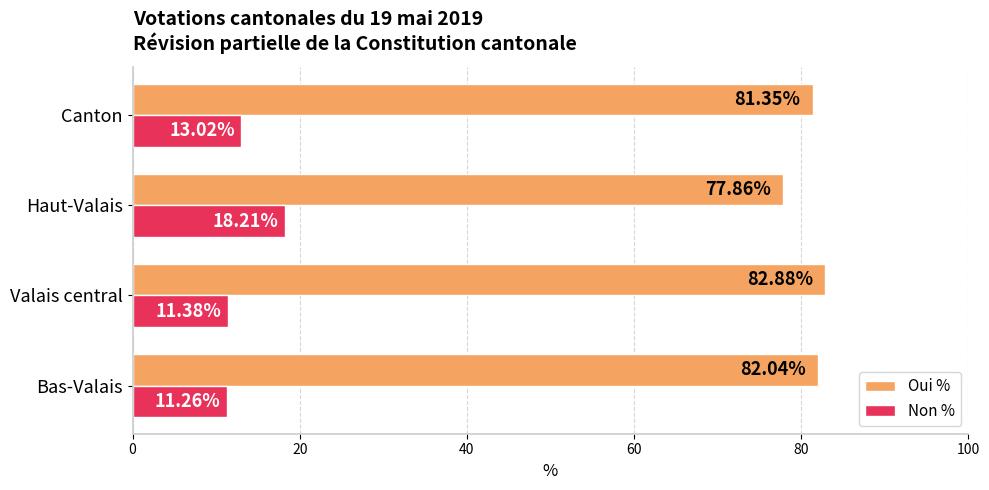

Which series has the largest total across all categories?

Oui %